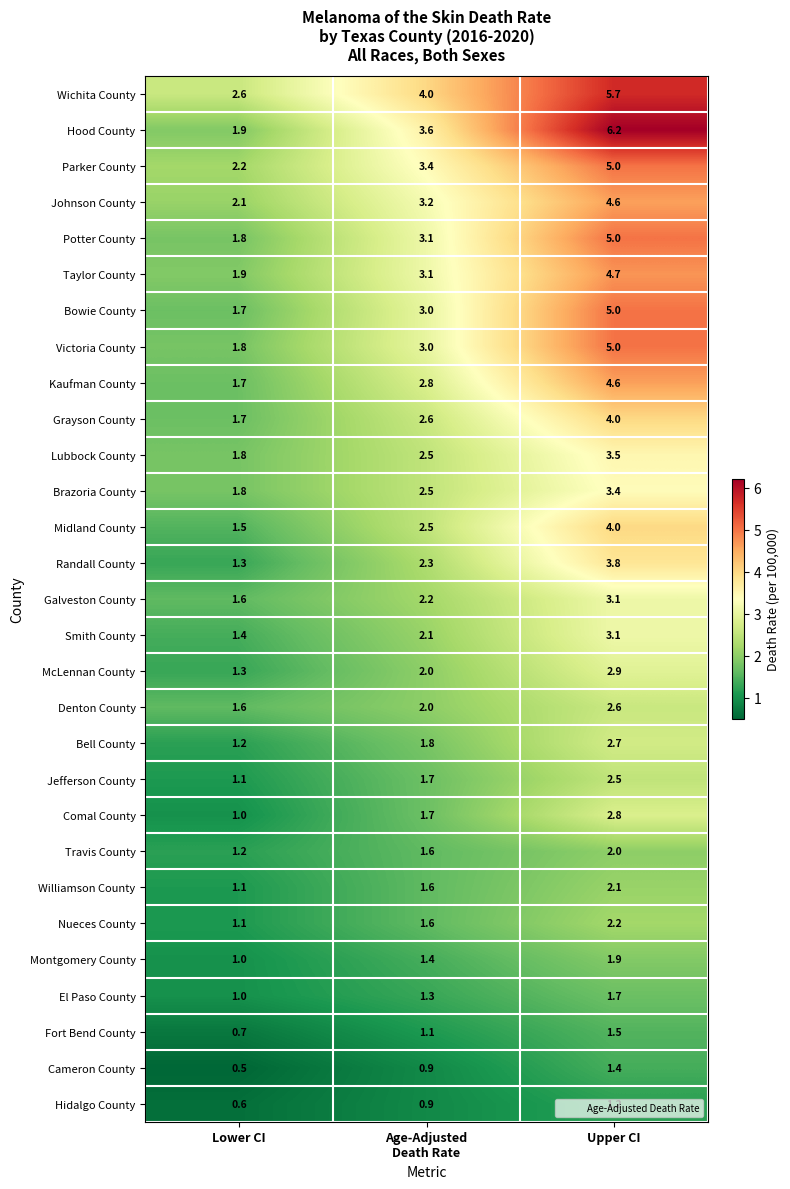

What is the difference between the highest and lowest values at Upper CI?

5.0